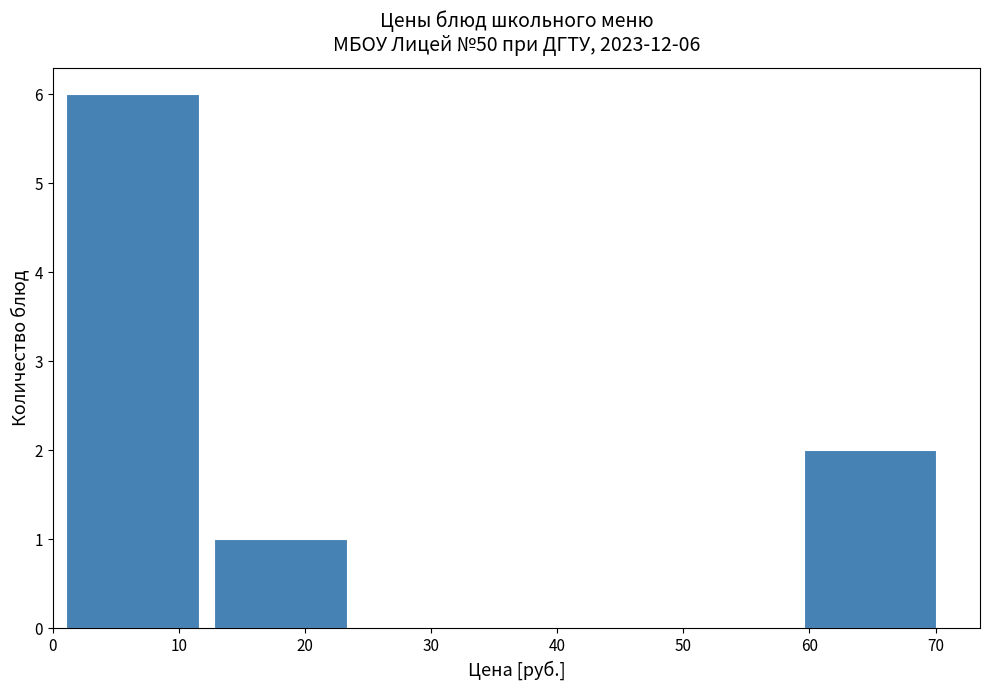

Which range on the x-axis has the tallest bar?

1 to 13